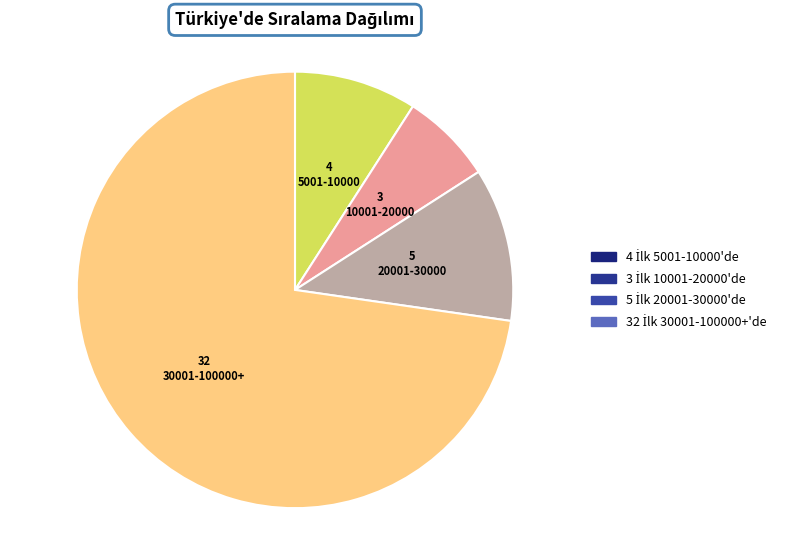

Is there a majority slice in this chart?

Yes